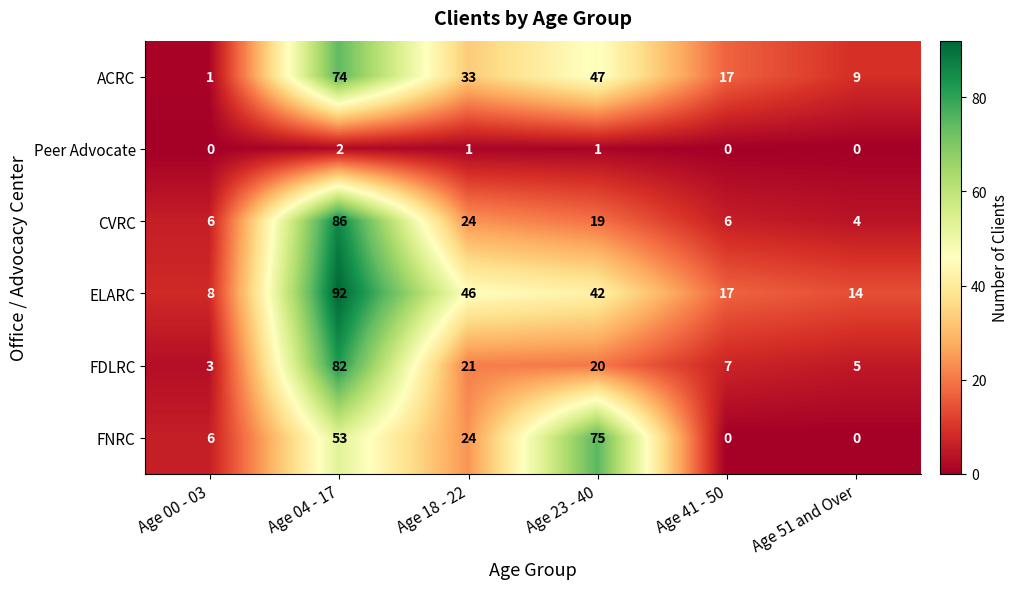

What is the average value of the CVRC series?

24